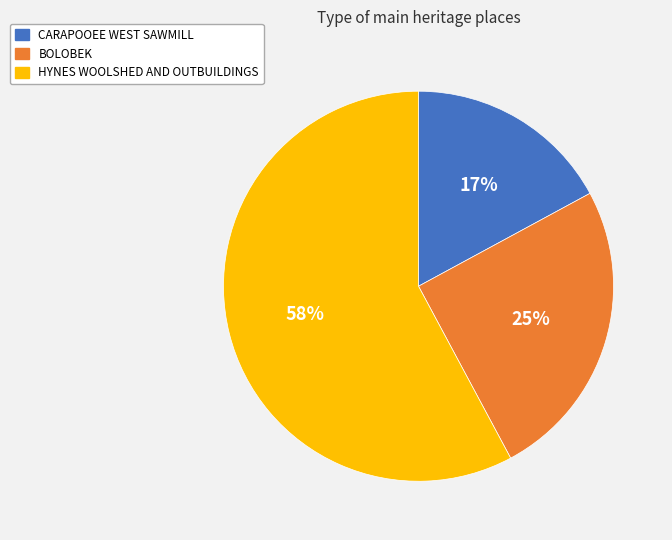

Rank the categories by value from highest to lowest.

HYNES WOOLSHED AND OUTBUILDINGS, BOLOBEK, CARAPOOEE WEST SAWMILL